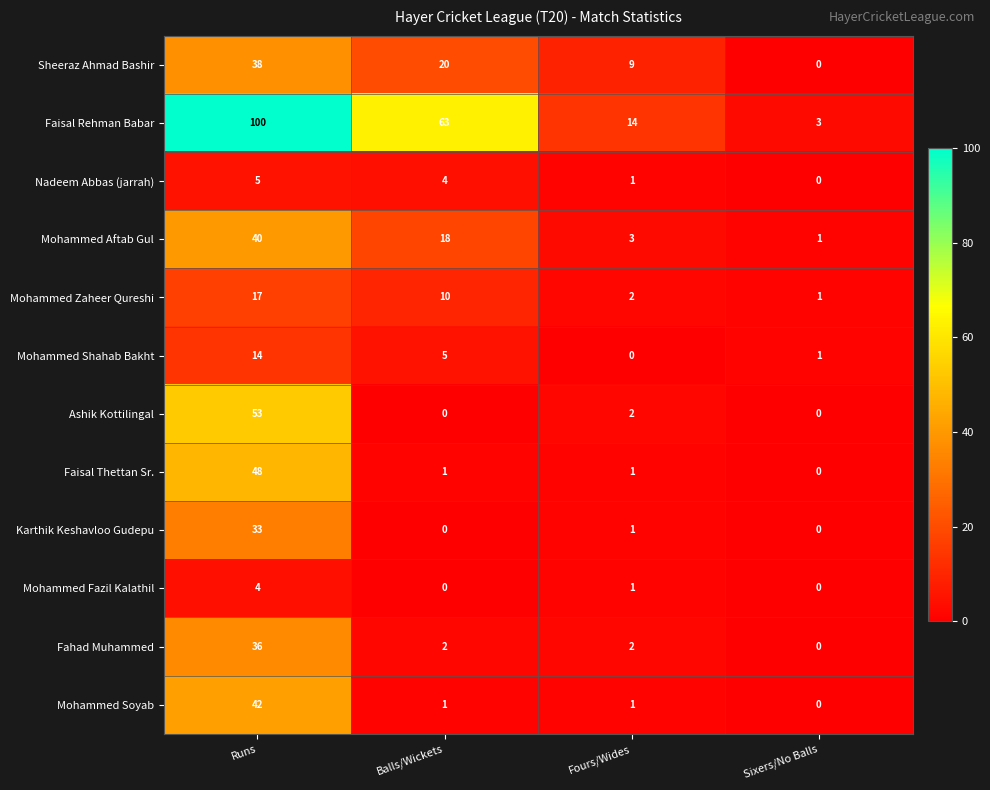

What is the difference between the Mohammed Soyab values at Runs and Balls/Wickets?

41